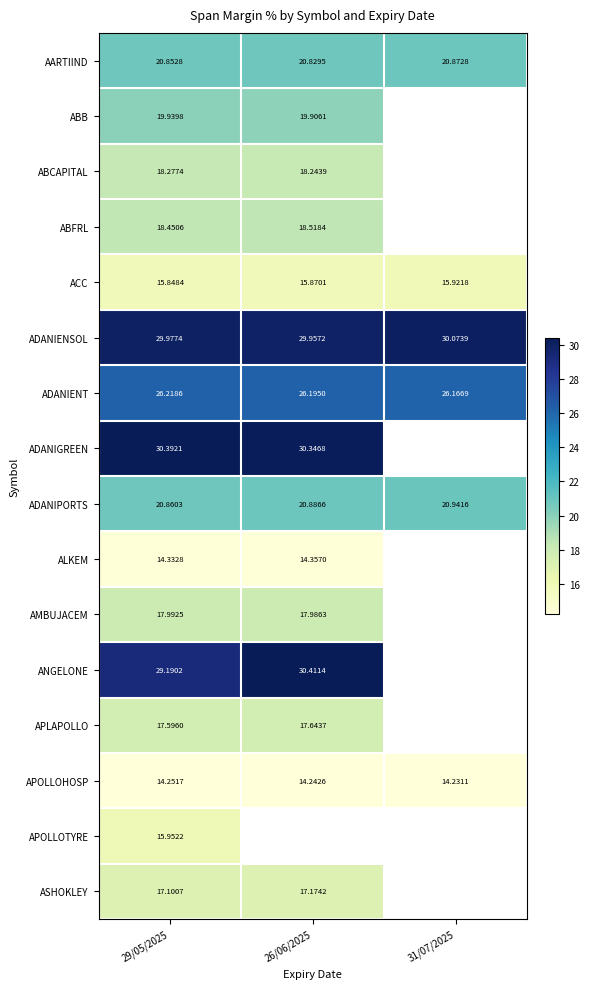

Is the value of ADANIPORTS at 31/07/2025 greater than the value of APLAPOLLO at 29/05/2025?

Yes